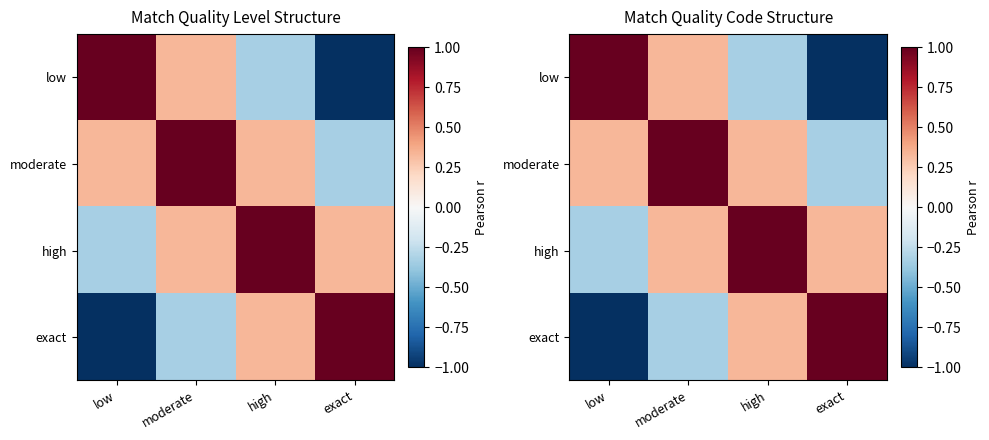

Is the value of low at exact greater than the value of moderate at moderate?

No